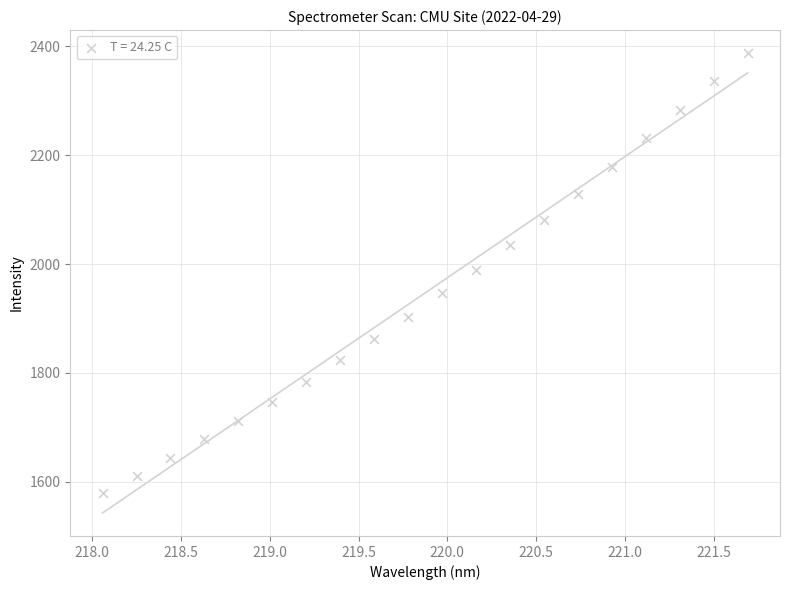

What is the range of Y values (max minus min)?

808.0